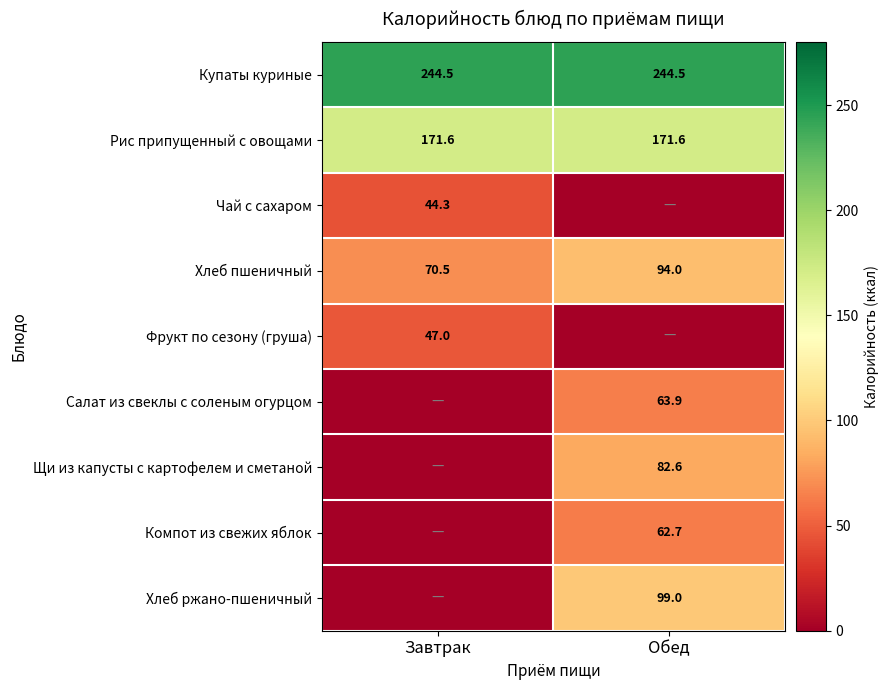

At which category is the sum across all series the highest?

Обед